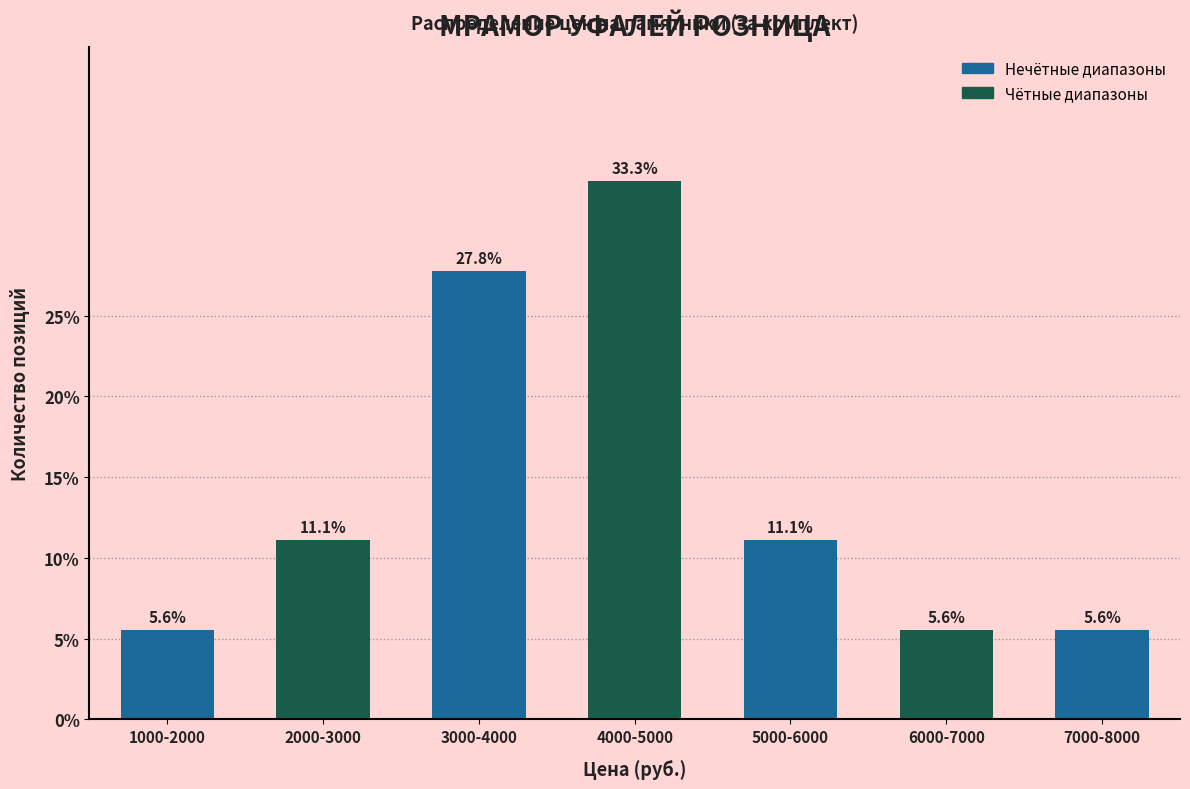

Reading left to right, what are all the values shown in this chart?

5.6	11.1	27.8	33.3	11.1	5.6	5.6